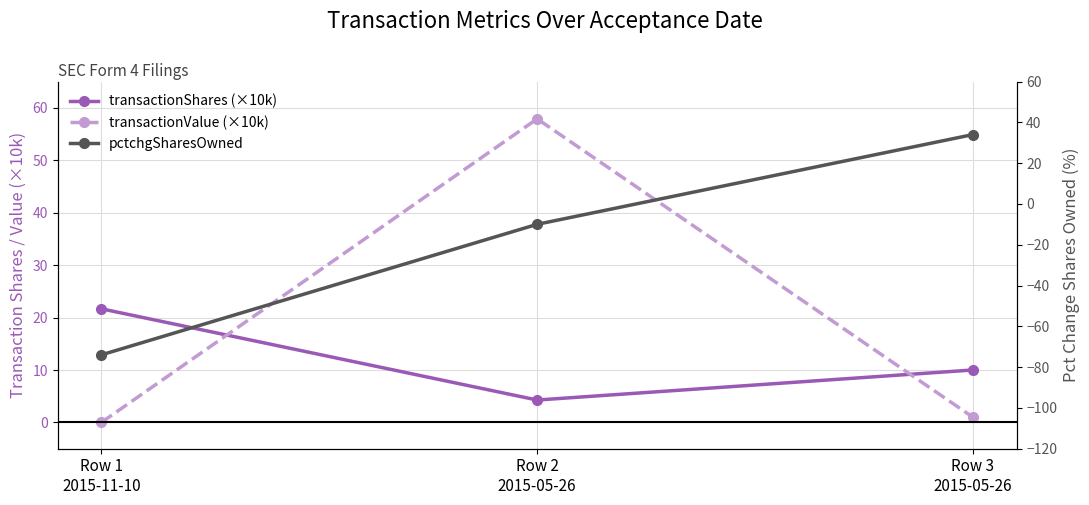

Is it true that transactionShares (×10k) equals 4.3 at Row 2
2015-05-26?

True